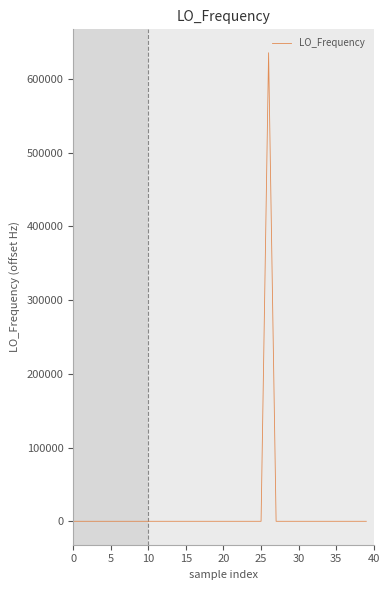

What is the greatest value displayed?

635705.6